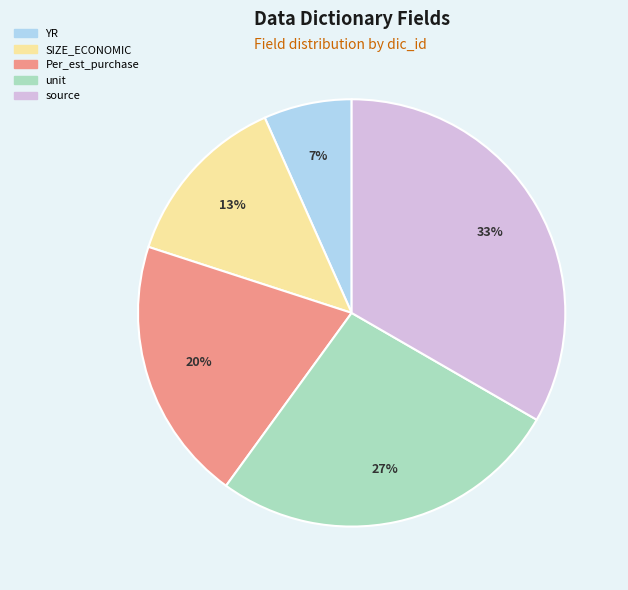

What percentage is the YR slice, to the nearest percent?

7%